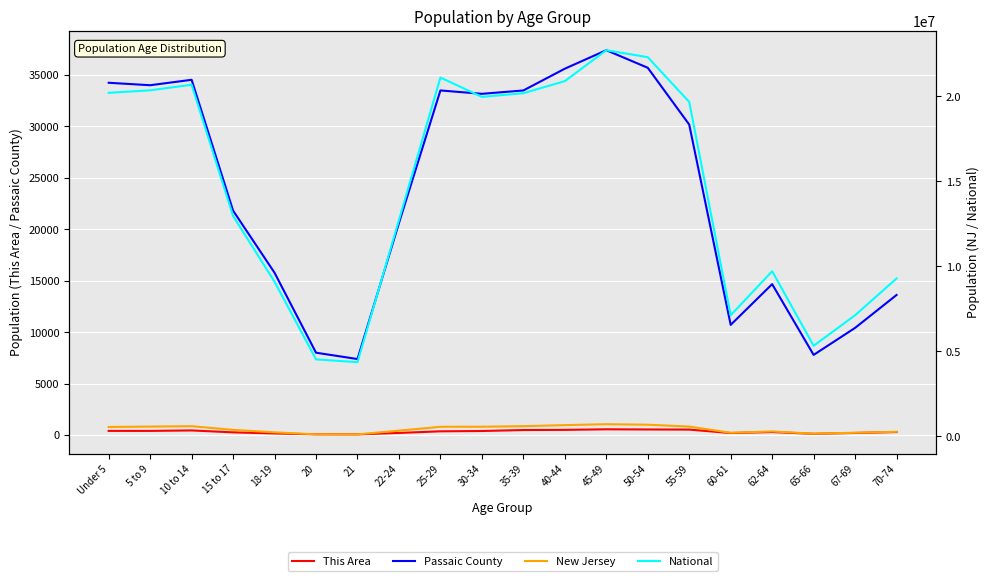

Rank the series at 45-49 from lowest to highest value.

This Area, Passaic County, New Jersey, National